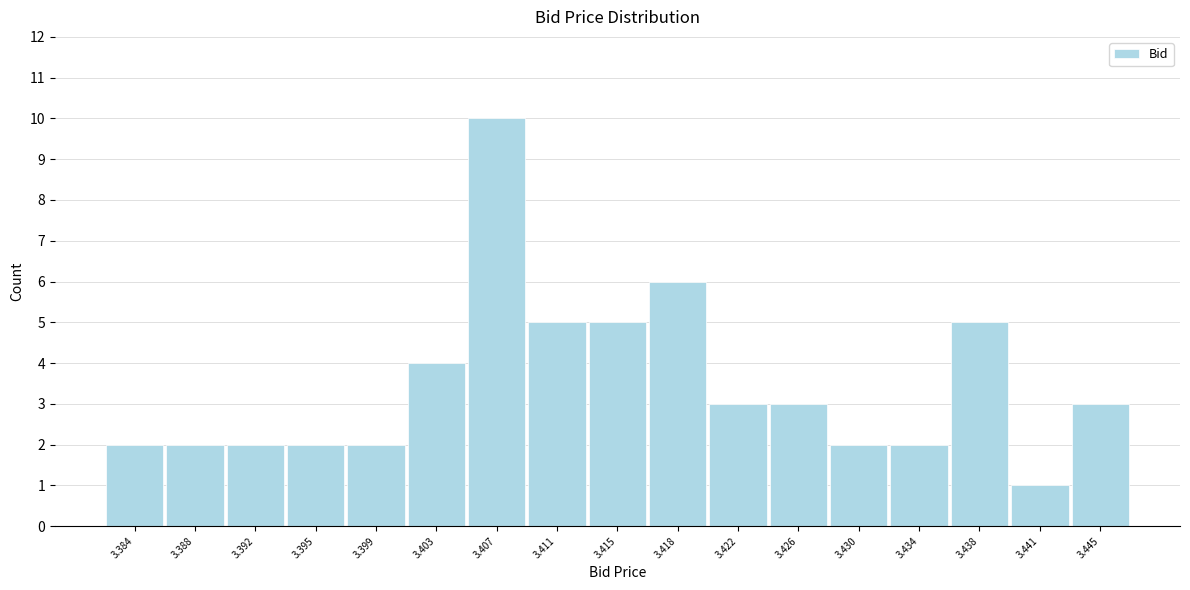

Reading right to left, transcribe all the data shown in this chart.

3.445=3	3.441=1	3.438=5	3.434=2	3.430=2	3.426=3	3.422=3	3.418=6	3.415=5	3.411=5	3.407=10	3.403=4	3.399=2	3.395=2	3.392=2	3.388=2	3.384=2